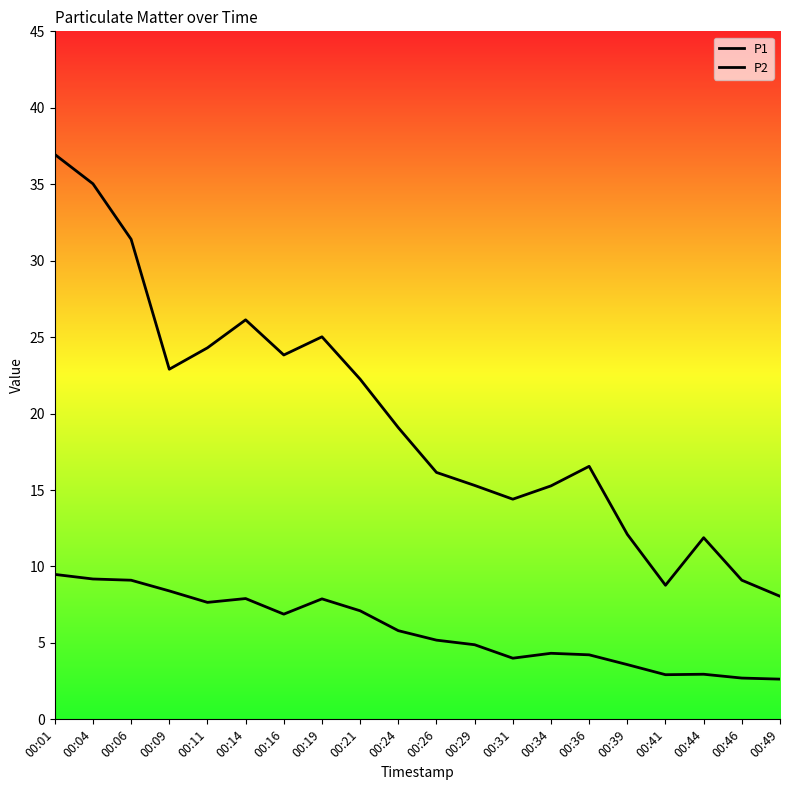

Does the chart have visible grid lines?

No